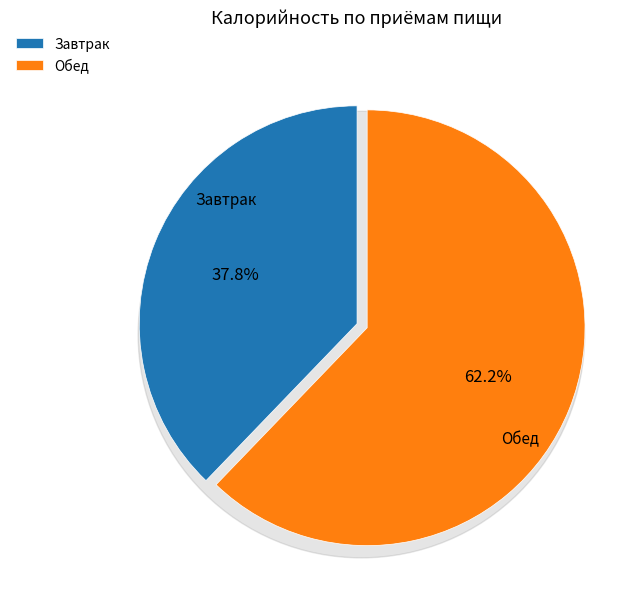

To the nearest percent, what portion does Завтрак represent?

38%